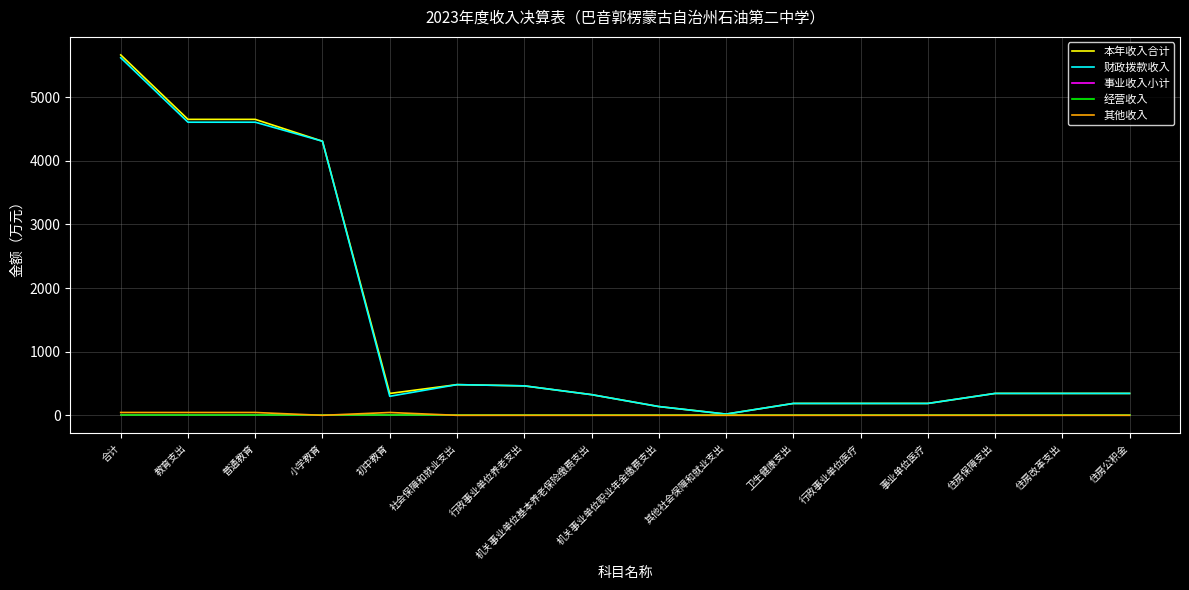

List the labels in order of 经营收入 value, largest first.

合计, 教育支出, 普通教育, 小学教育, 初中教育, 社会保障和就业支出, 行政事业单位养老支出, 机关事业单位基本养老保险缴费支出, 机关事业单位职业年金缴费支出, 其他社会保障和就业支出, 卫生健康支出, 行政事业单位医疗, 事业单位医疗, 住房保障支出, 住房改革支出, 住房公积金